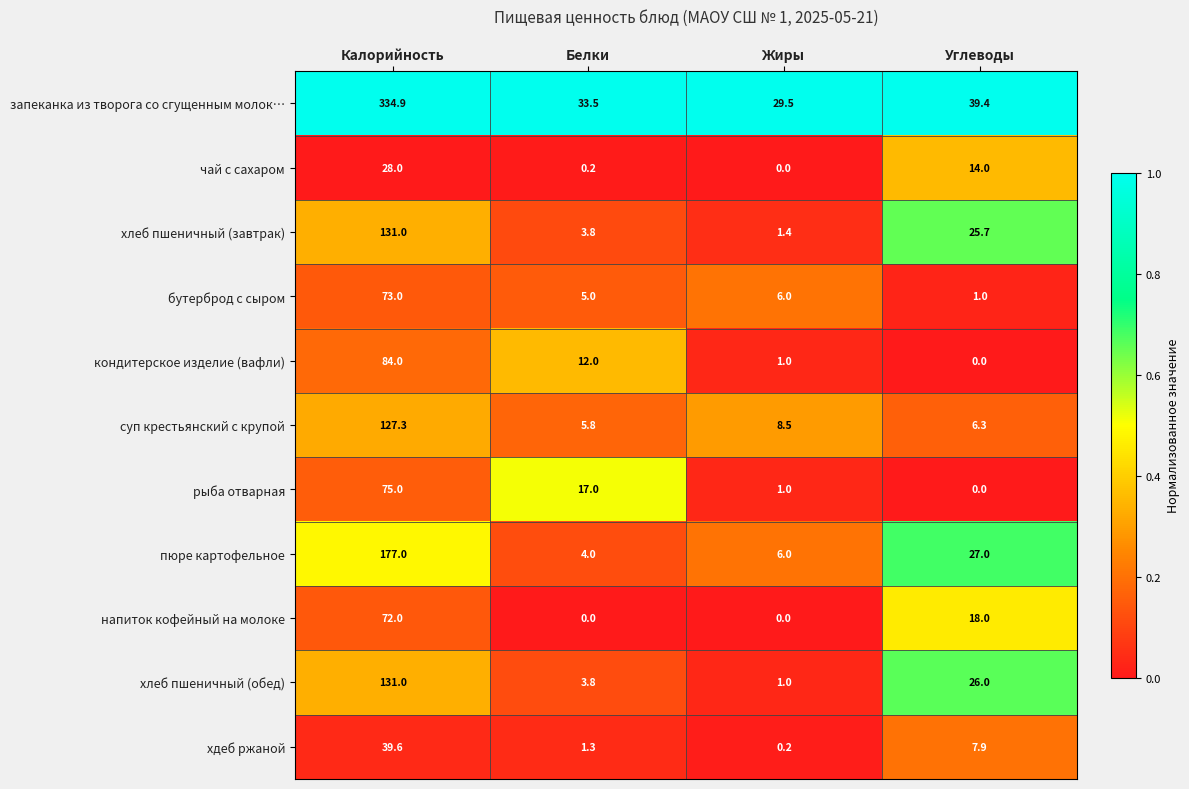

Where does the кондитерское изделие (вафли) series first go above 12?

Калорийность